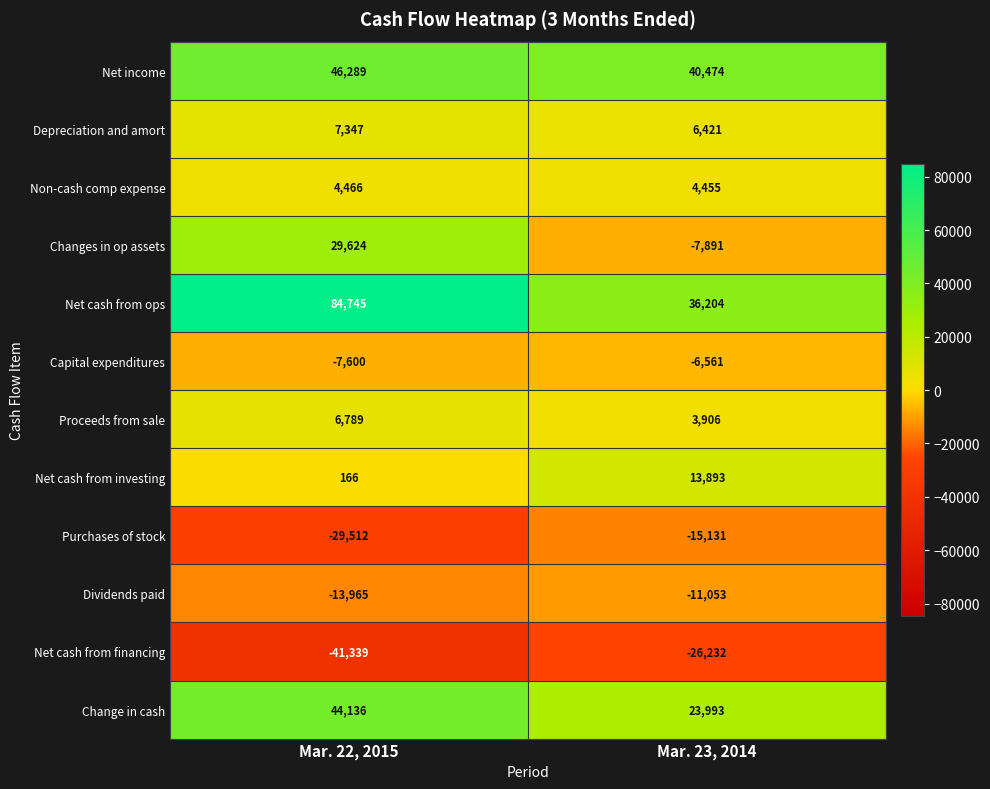

Which series has the largest total across all categories?

Net cash from ops